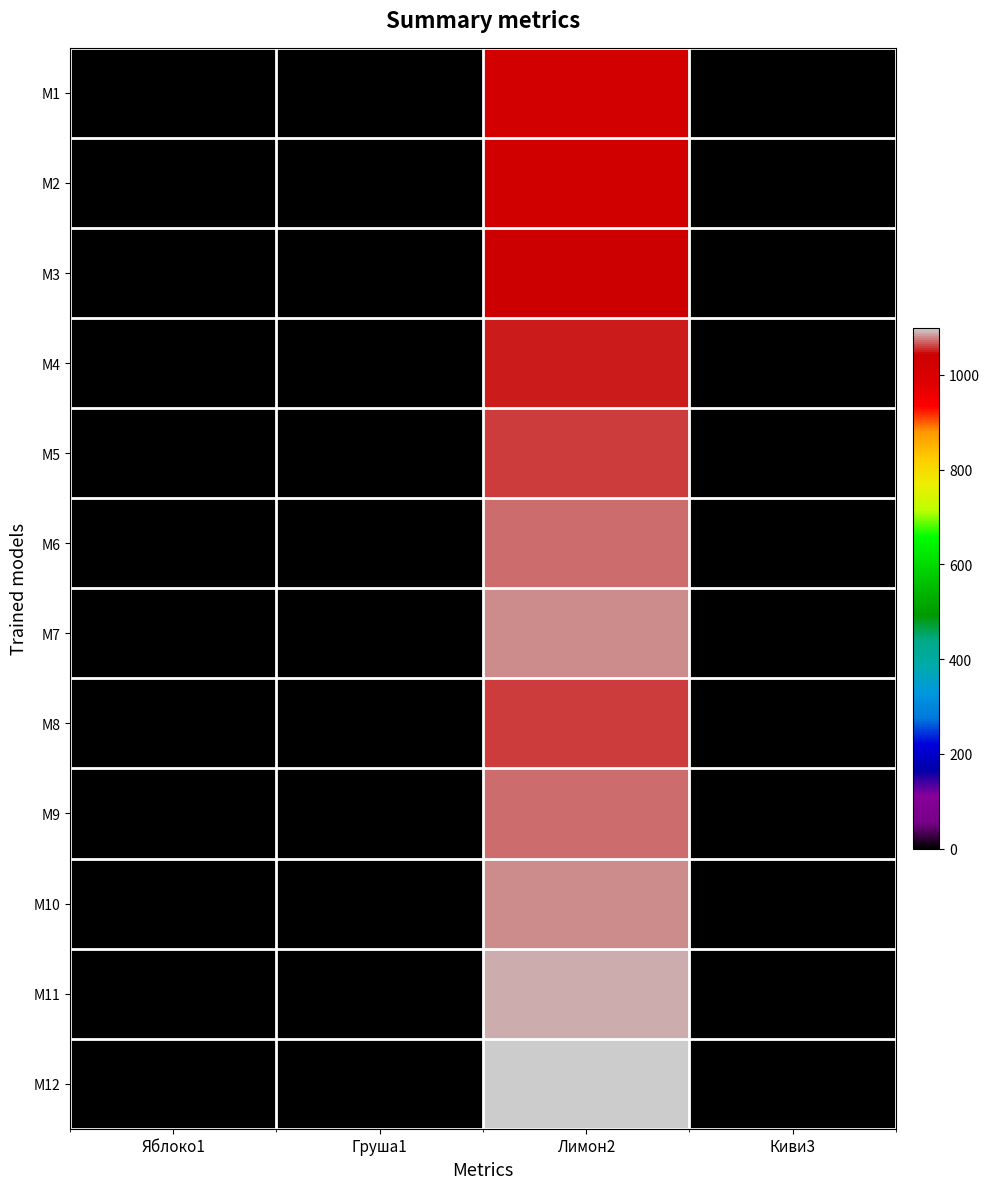

At which category does the chart reach its minimum across all series?

Груша1